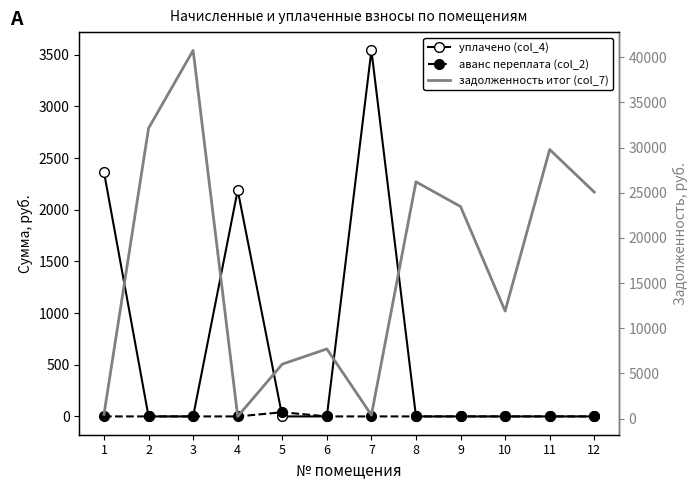

Which series has the largest range (max minus min)?

задолженность итог (col_7)